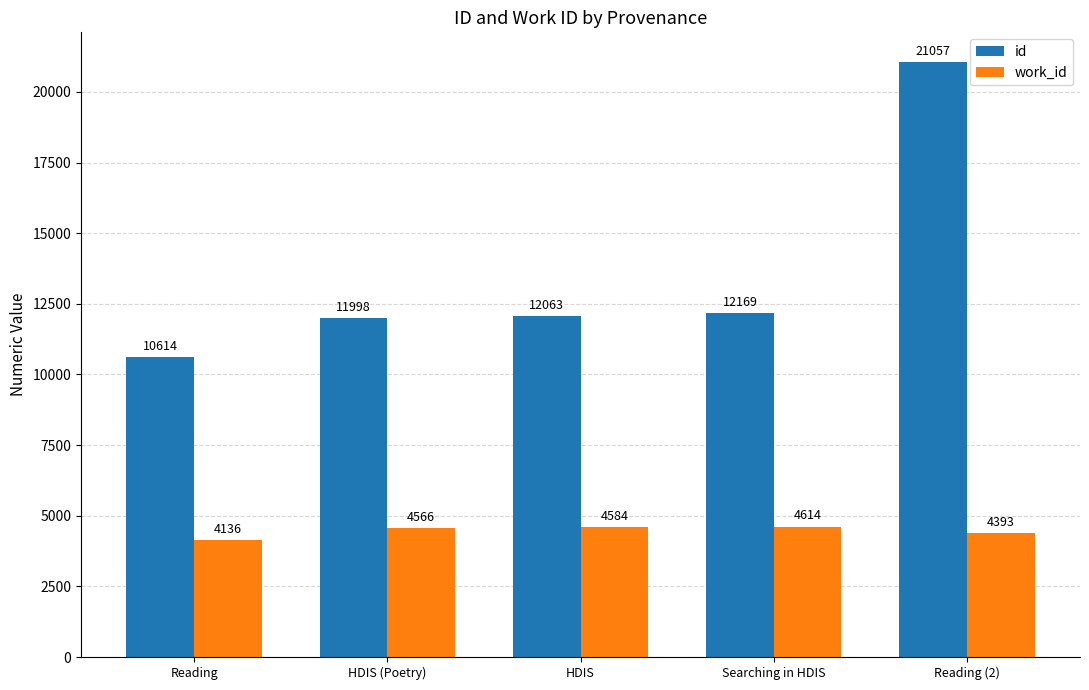

Rank the series at HDIS from highest to lowest value.

id, work_id